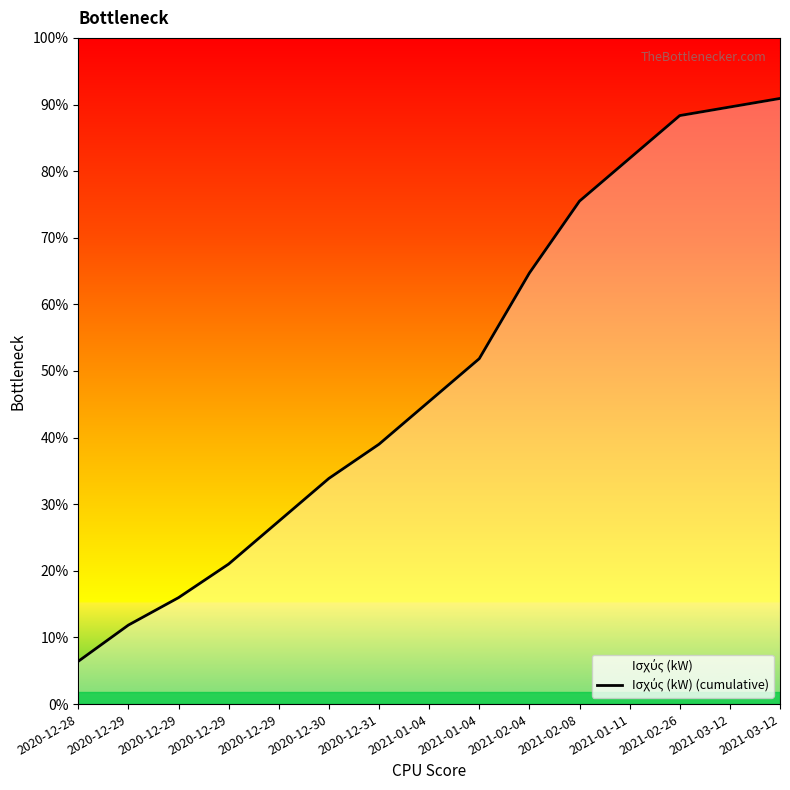

What is the average value?

3857.9